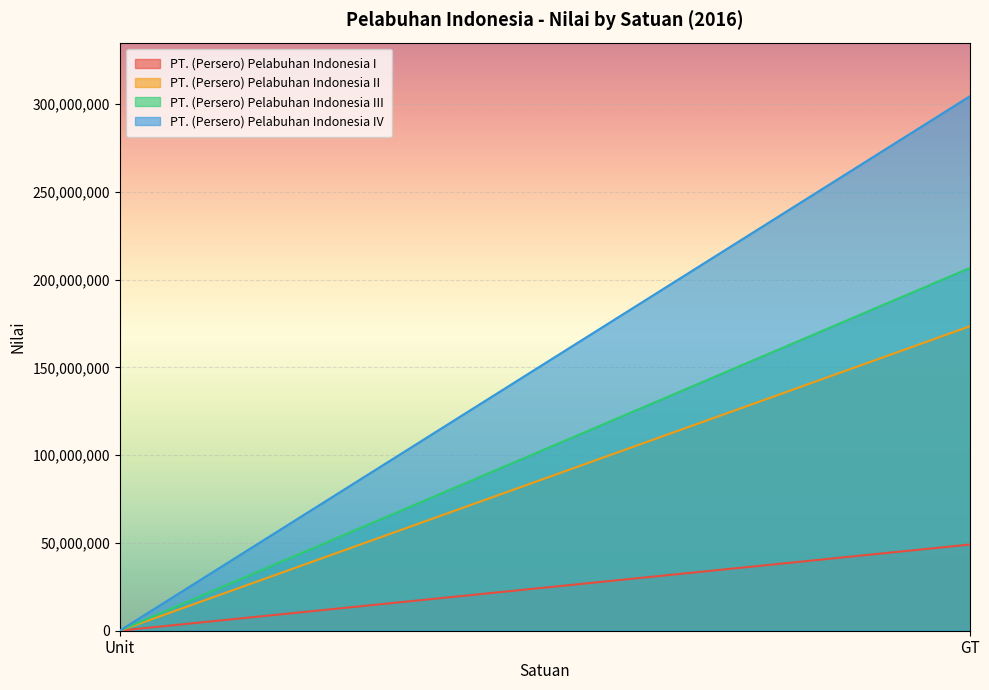

What is the label of the 2nd point from the left?

GT